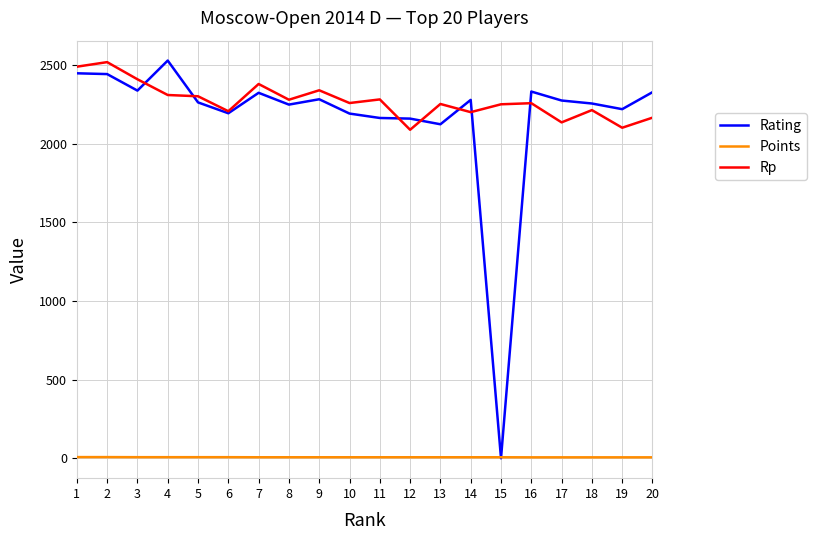

What are all the series names shown in the legend?

Rating, Points, Rp